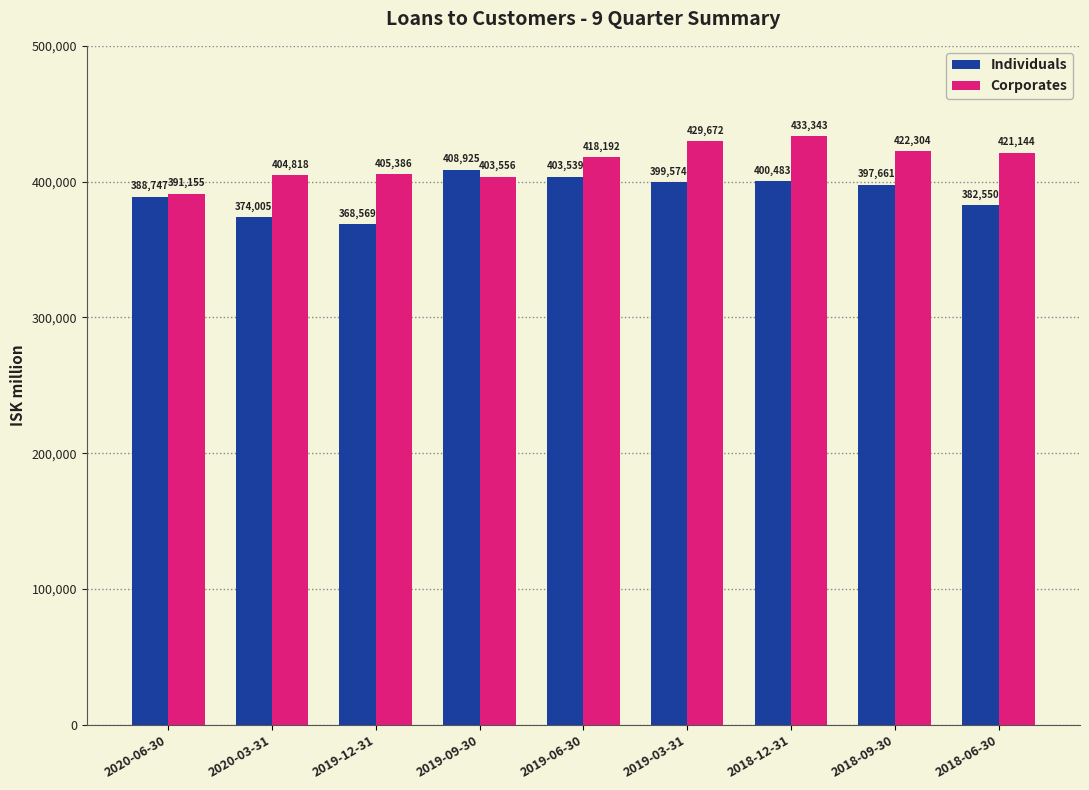

What is the average value of the Corporates series?

414397